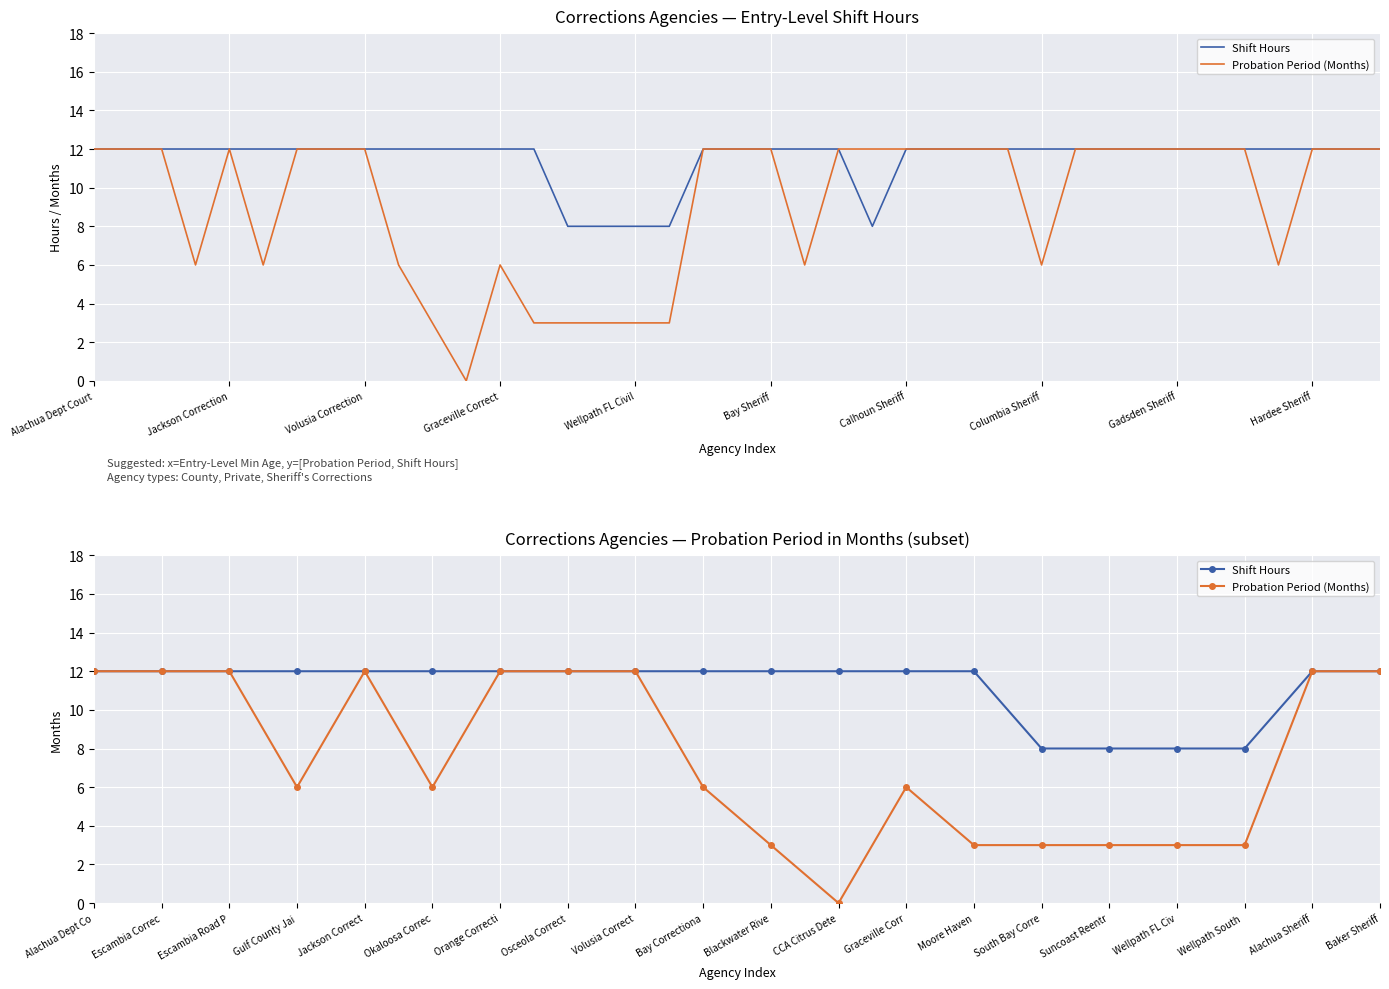

True or false: Shift Hours and Probation Period (Months) intersect in this chart.

False